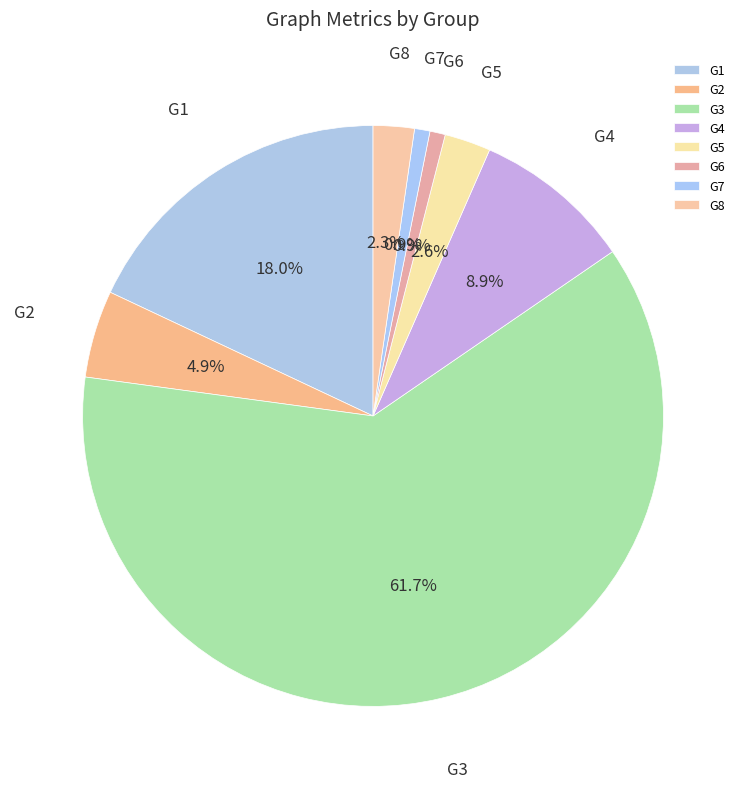

Which slice represents more than half of the pie?

G3